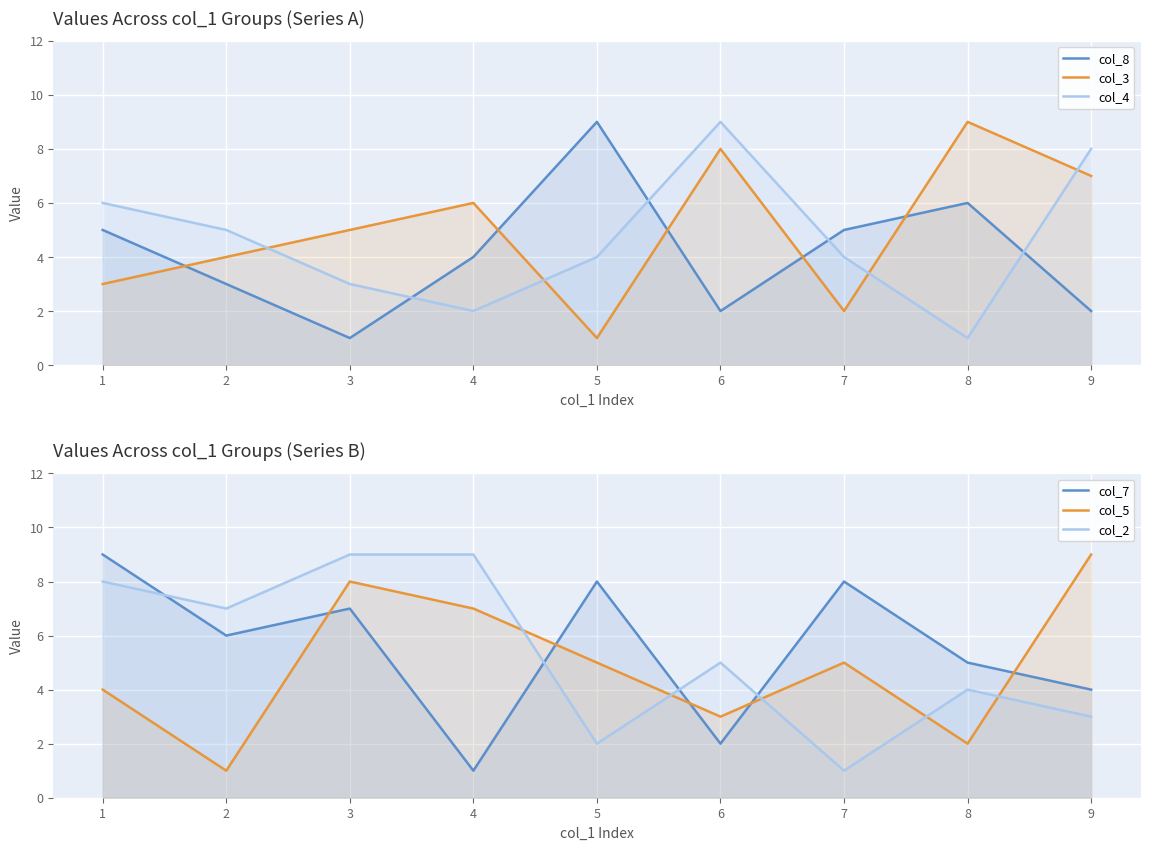

The col_5 series shows 2 at 2. True or false?

False